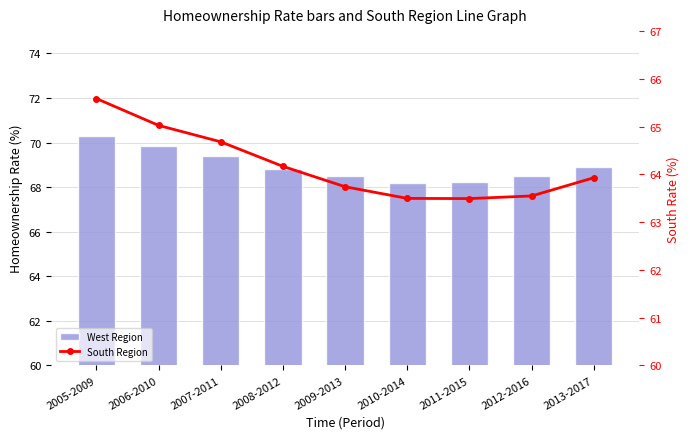

True or false: South Region has a value of 110.0 at 2006-2010.

False